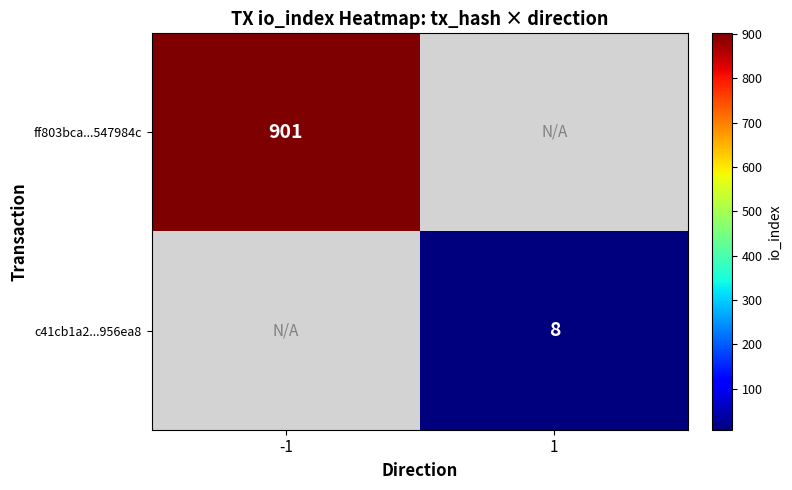

Is it true that ff803bca...547984c equals 901 at -1?

True